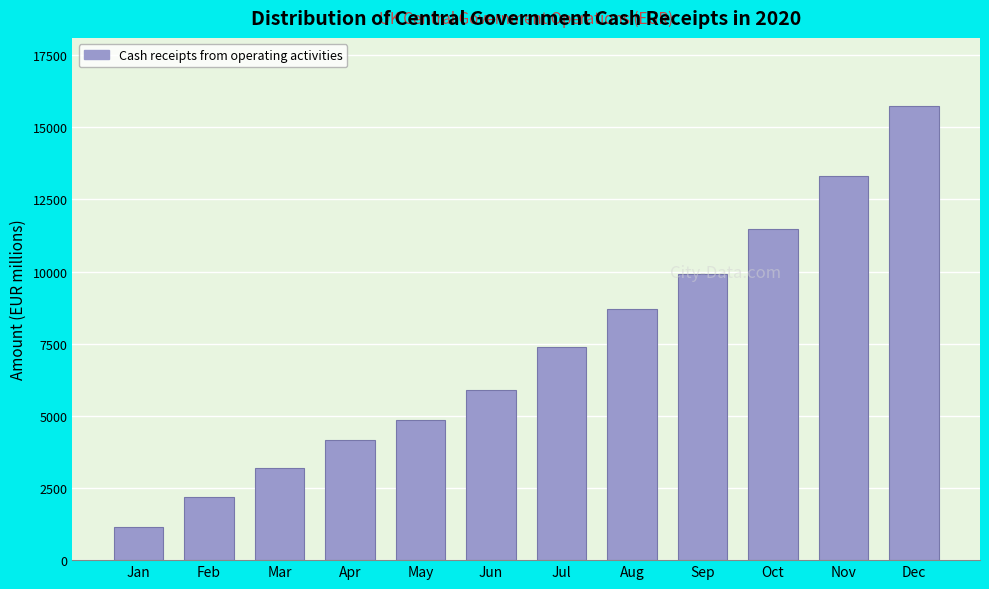

Which has a higher value, Apr or Jun?

Jun